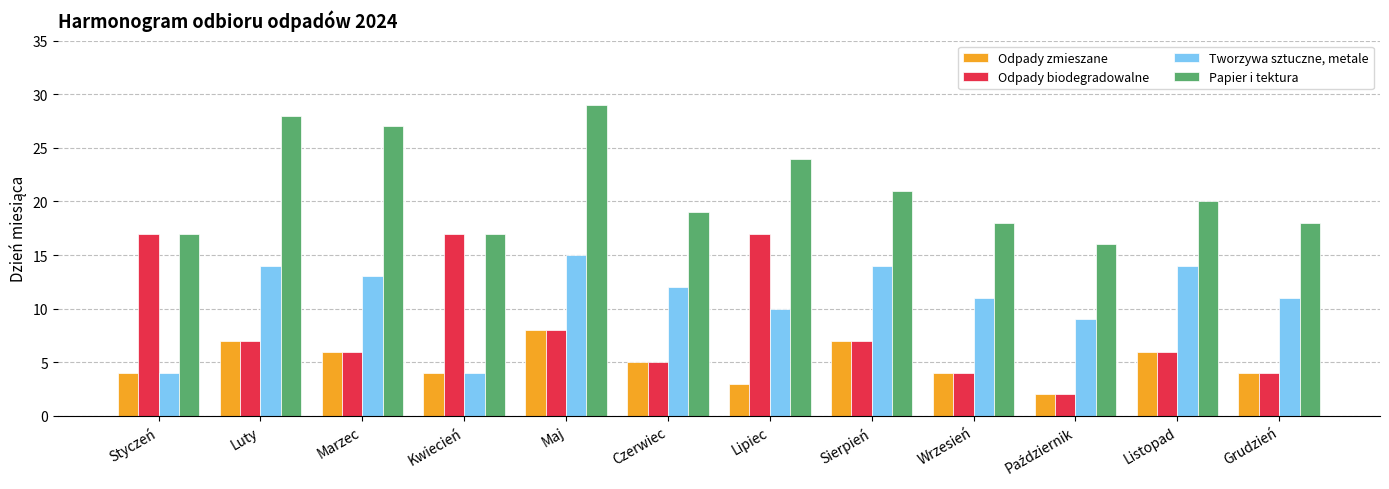

At which category does the chart reach its peak across all series?

Maj